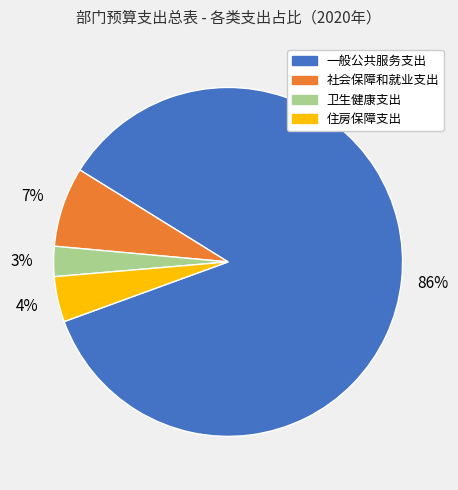

Combined, do 住房保障支出 and 社会保障和就业支出 account for over 50%?

No